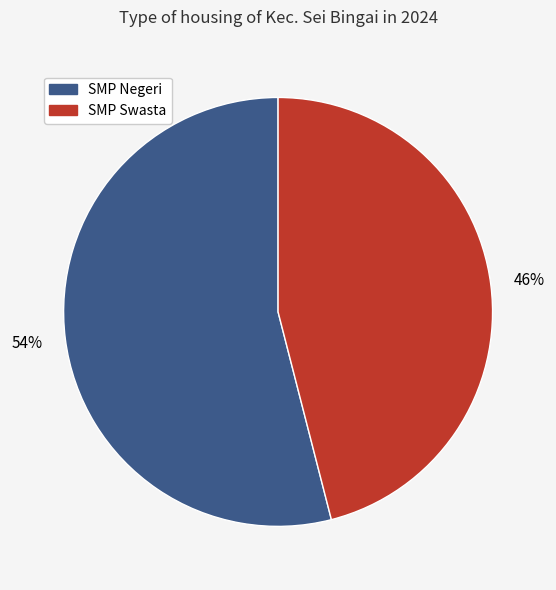

Does any single category account for the majority?

Yes